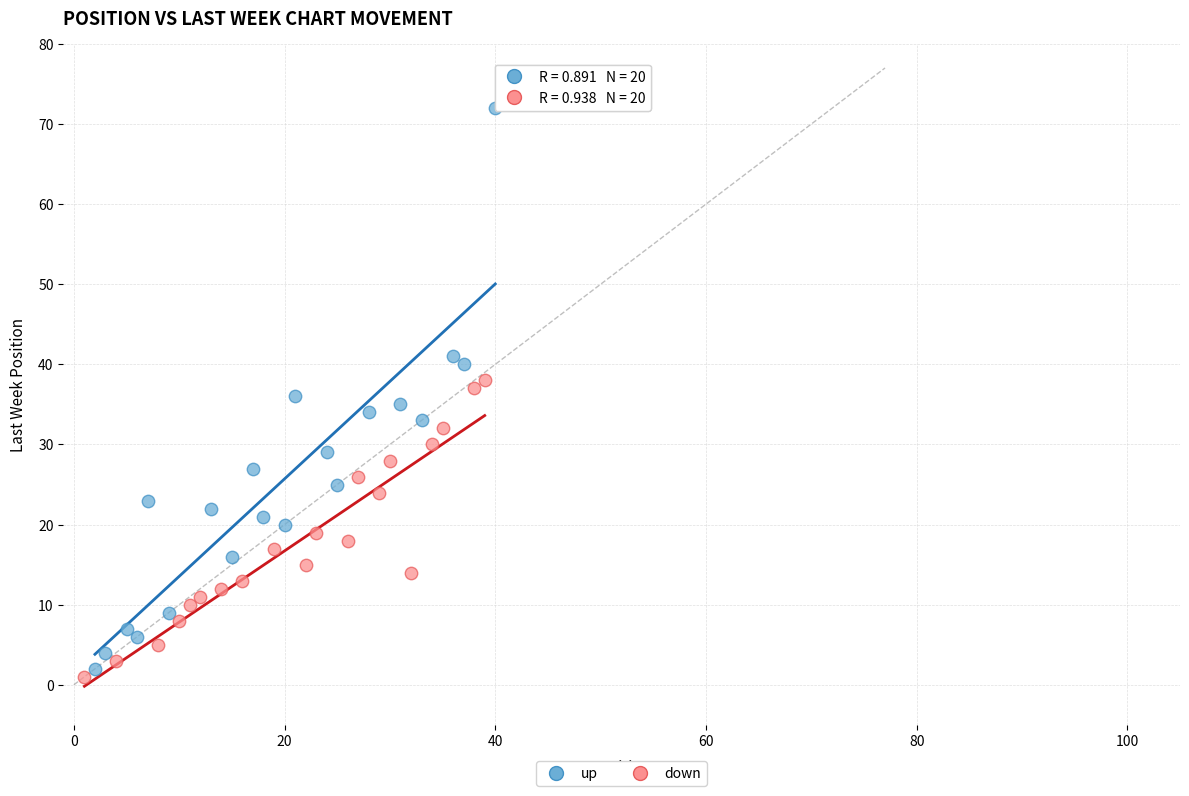

Which series reaches the minimum Y coordinate?

down